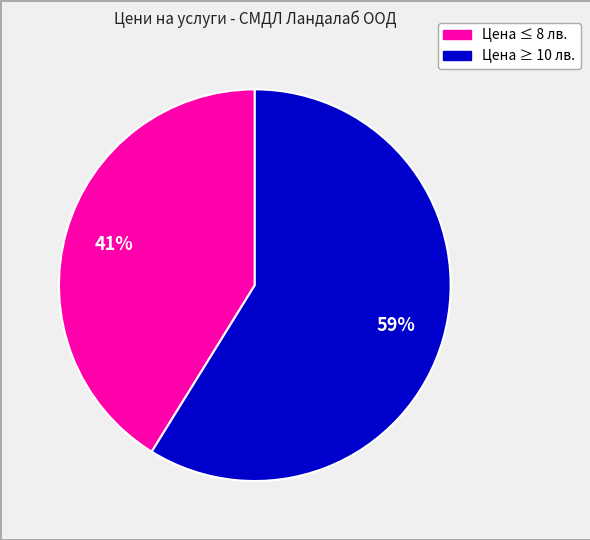

Count the number of slices in the pie.

2